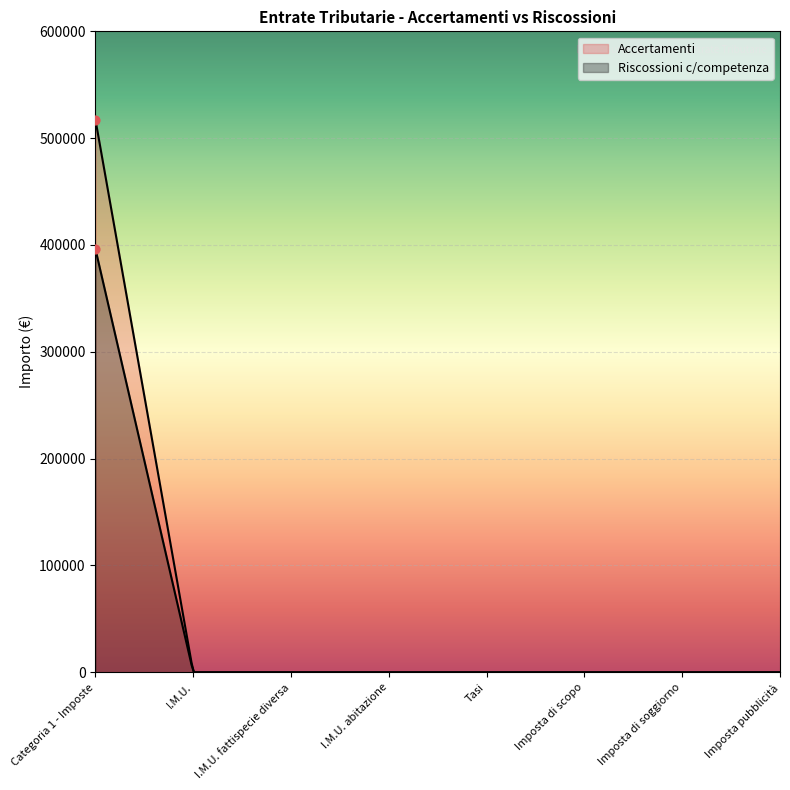

At which category is the sum across all series the highest?

Categoria 1 - Imposte